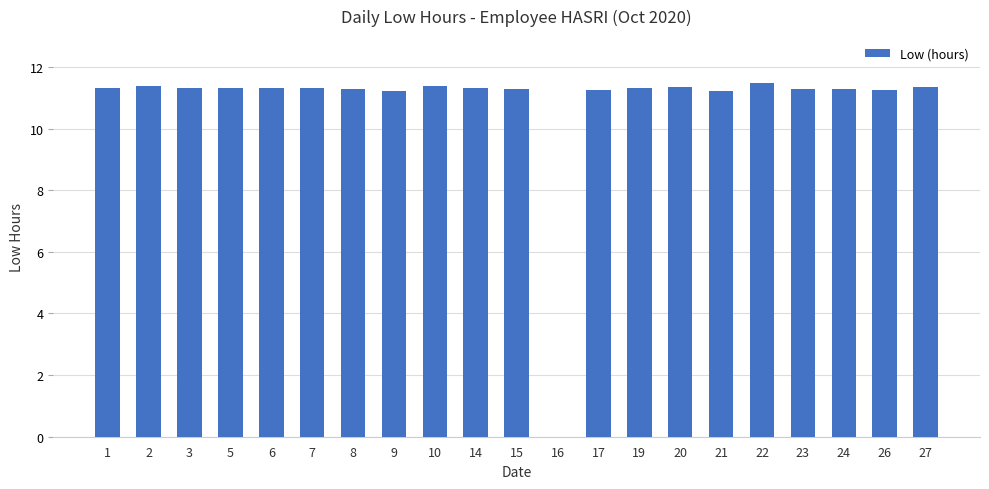

Approximately how many times larger is the value at 20 compared to 26?

1.0